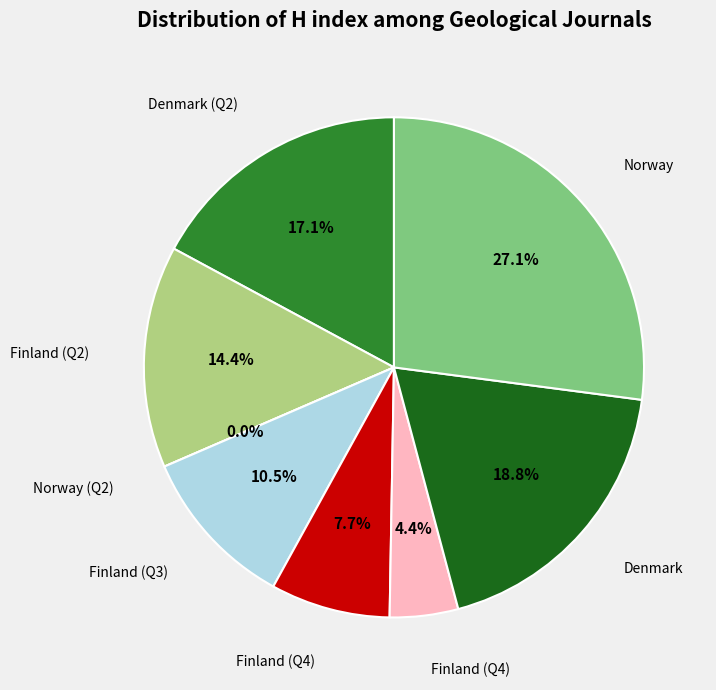

Is there a majority slice in this chart?

No